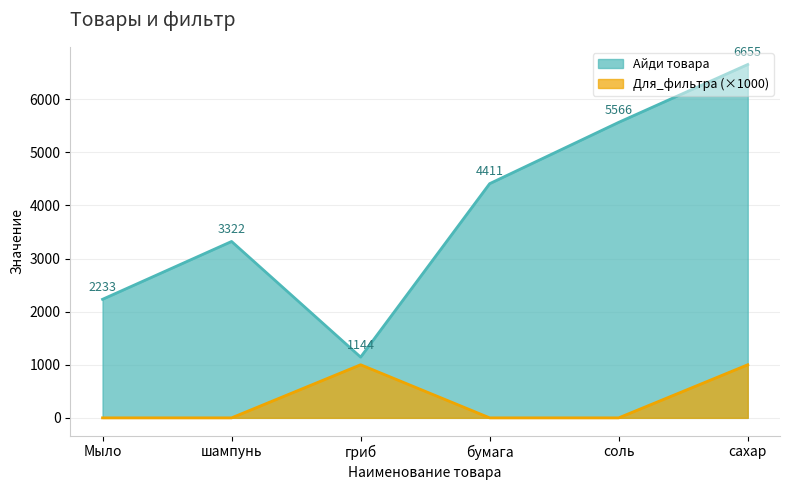

At which label does Айди товара reach its peak?

сахар